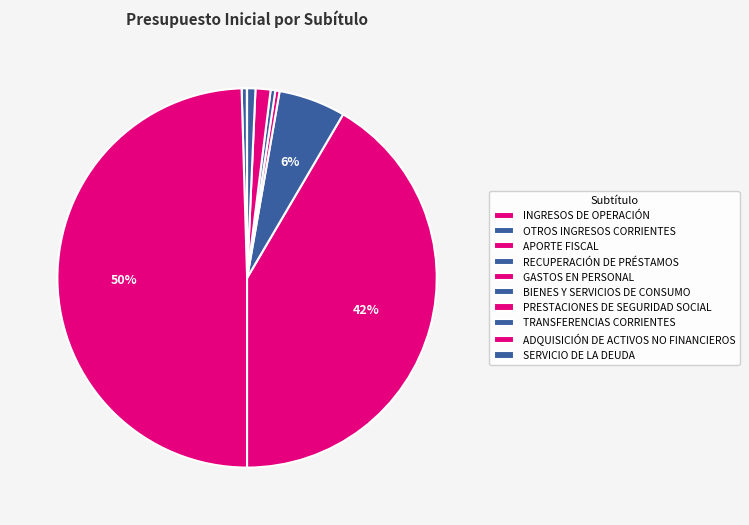

Combined, what portion of the pie is ADQUISICIÓN DE ACTIVOS NO FINANCIEROS and GASTOS EN PERSONAL?

42.8%